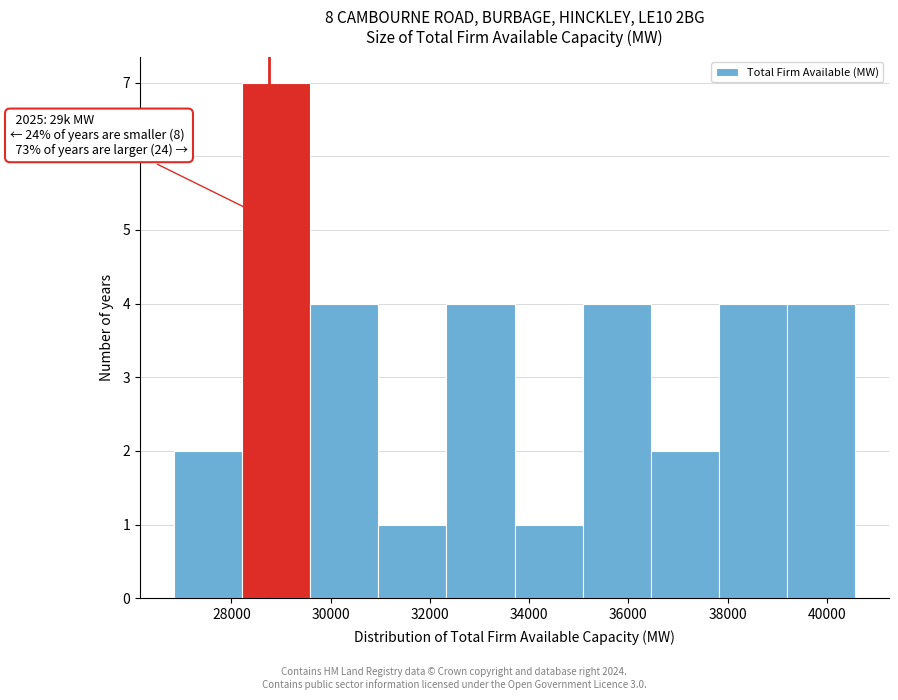

Over which range of the x-axis is the bar tallest?

28200 to 29600